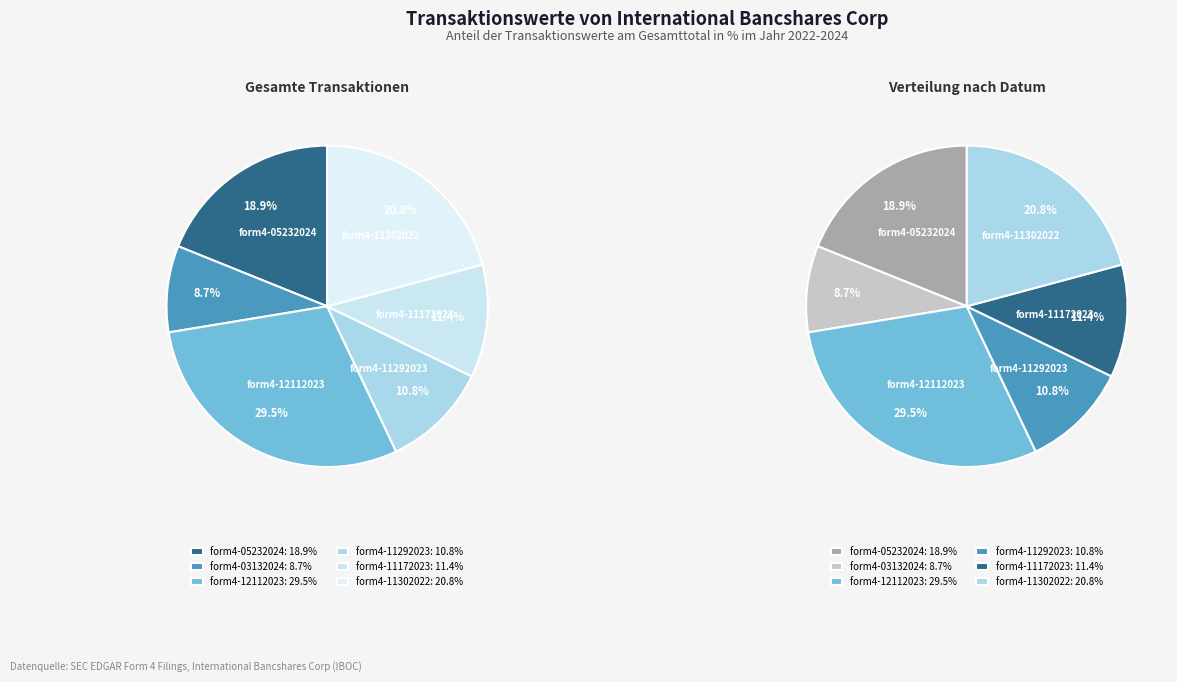

Which slice is the smallest?

form4-03132024